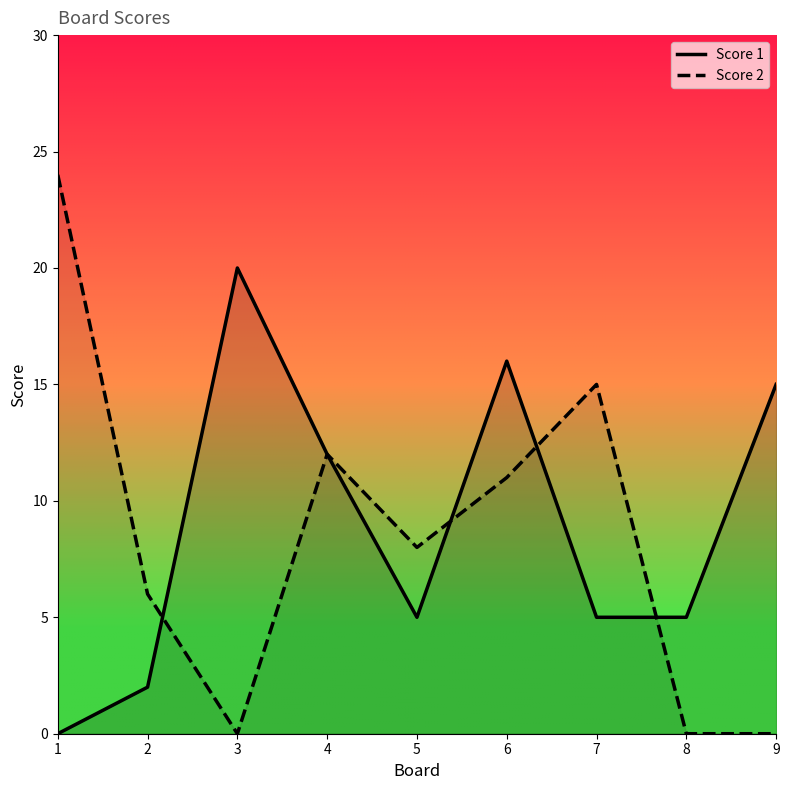

Which series has the largest total across all categories?

Score 1